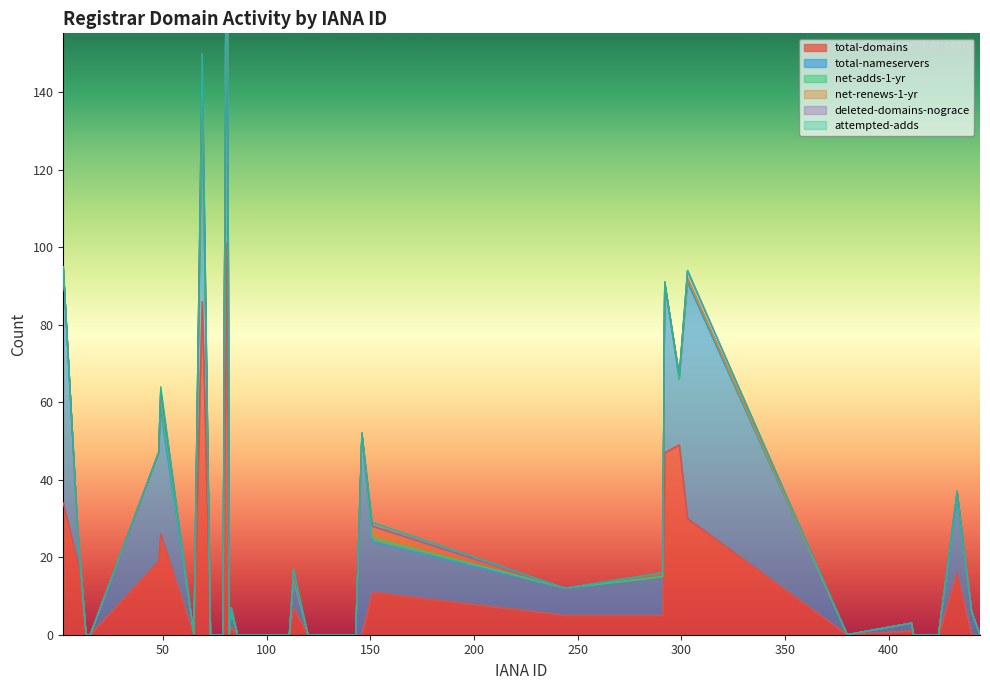

The total-nameservers series shows 7 at 244. True or false?

True